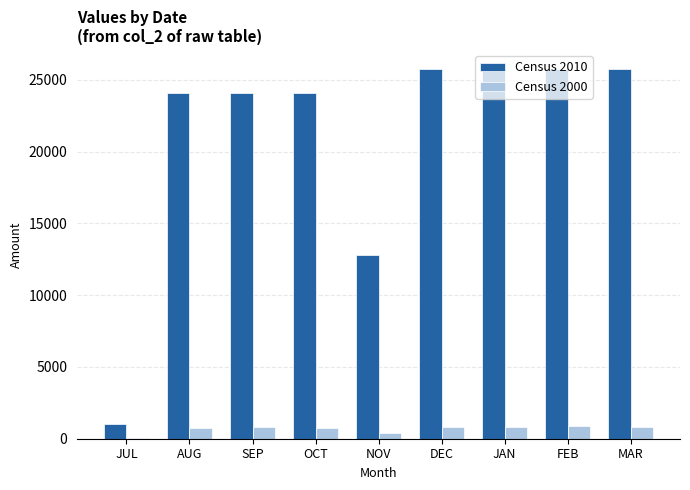

What is the sum of all Census 2000 values?

6231.2